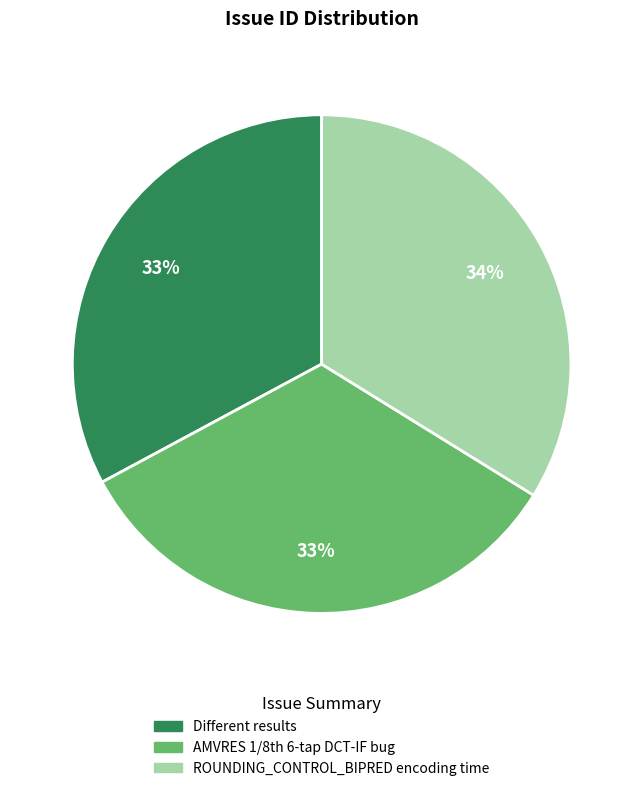

To the nearest percent, what portion does Different results represent?

33%